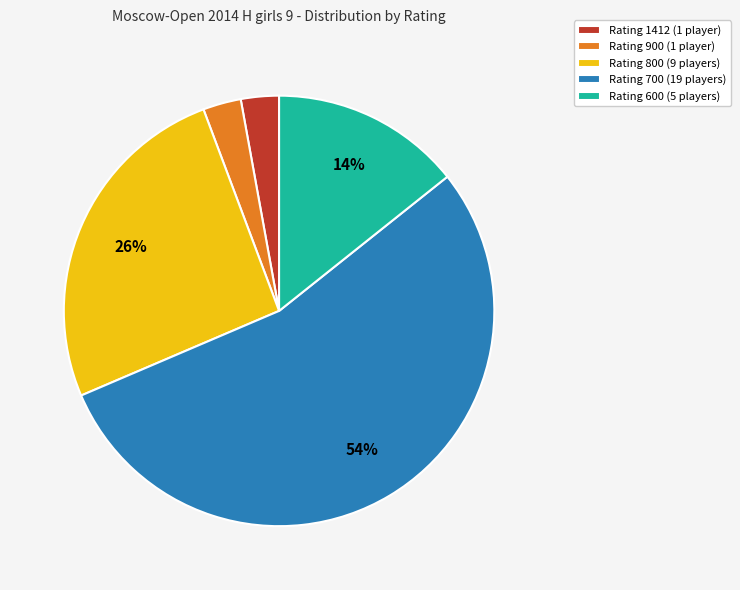

What percentage is the Rating 800 (9 players) slice, to the nearest percent?

26%